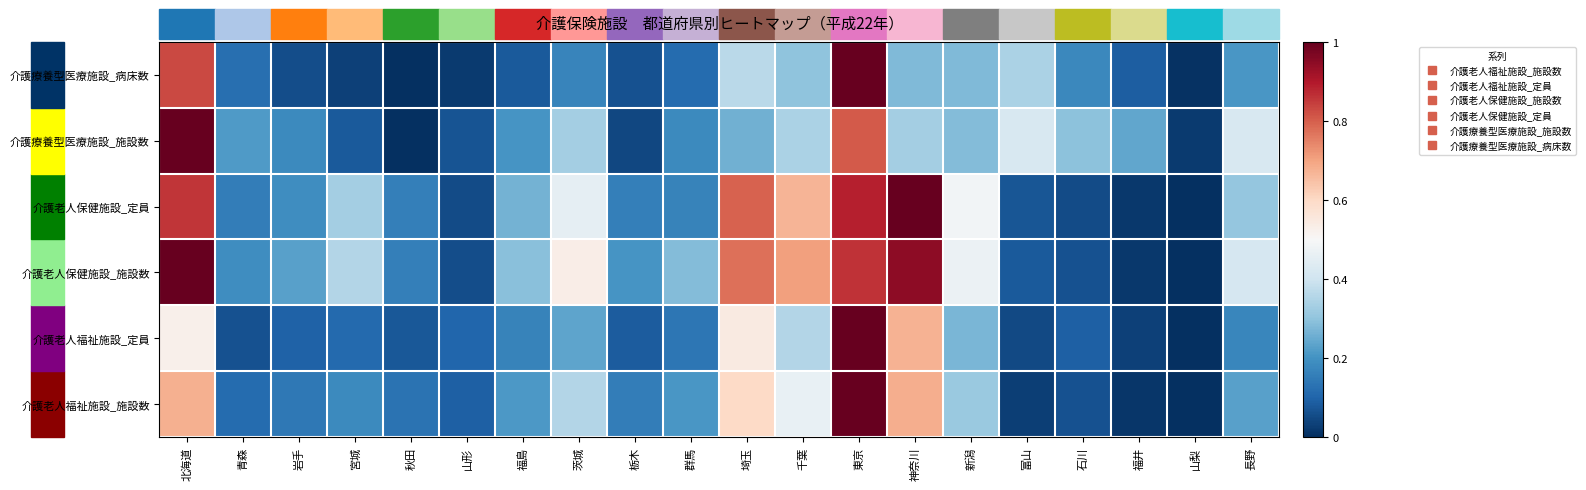

Reading left to right, transcribe all the data shown in this chart.

介護老人福祉施設_施設数: 北海道=0.7	青森=0.1	岩手=0.1	宮城=0.2	秋田=0.1	山形=0.1	福島=0.2	茨城=0.4	栃木=0.2	群馬=0.2	埼玉=0.6	千葉=0.5	東京=1.0	神奈川=0.7	新潟=0.3	富山=0.0	石川=0.1	福井=0.0	山梨=0.0	長野=0.2
介護老人福祉施設_定員: 北海道=0.5	青森=0.1	岩手=0.1	宮城=0.1	秋田=0.1	山形=0.1	福島=0.2	茨城=0.2	栃木=0.1	群馬=0.1	埼玉=0.5	千葉=0.4	東京=1.0	神奈川=0.7	新潟=0.3	富山=0.1	石川=0.1	福井=0.0	山梨=0.0	長野=0.2
介護老人保健施設_施設数: 北海道=1.0	青森=0.2	岩手=0.2	宮城=0.4	秋田=0.2	山形=0.1	福島=0.3	茨城=0.5	栃木=0.2	群馬=0.3	埼玉=0.8	千葉=0.7	東京=0.9	神奈川=0.9	新潟=0.5	富山=0.1	石川=0.1	福井=0.0	山梨=0.0	長野=0.4
介護老人保健施設_定員: 北海道=0.9	青森=0.2	岩手=0.2	宮城=0.3	秋田=0.2	山形=0.1	福島=0.3	茨城=0.5	栃木=0.2	群馬=0.2	埼玉=0.8	千葉=0.7	東京=0.9	神奈川=1.0	新潟=0.5	富山=0.1	石川=0.1	福井=0.0	山梨=0.0	長野=0.3
介護療養型医療施設_施設数: 北海道=1.0	青森=0.2	岩手=0.2	宮城=0.1	秋田=0.0	山形=0.1	福島=0.2	茨城=0.3	栃木=0.0	群馬=0.2	埼玉=0.3	千葉=0.3	東京=0.8	神奈川=0.3	新潟=0.3	富山=0.4	石川=0.3	福井=0.2	山梨=0.0	長野=0.4
介護療養型医療施設_病床数: 北海道=0.8	青森=0.1	岩手=0.1	宮城=0.0	秋田=0.0	山形=0.0	福島=0.1	茨城=0.2	栃木=0.1	群馬=0.1	埼玉=0.4	千葉=0.3	東京=1.0	神奈川=0.3	新潟=0.3	富山=0.3	石川=0.2	福井=0.1	山梨=0.0	長野=0.2